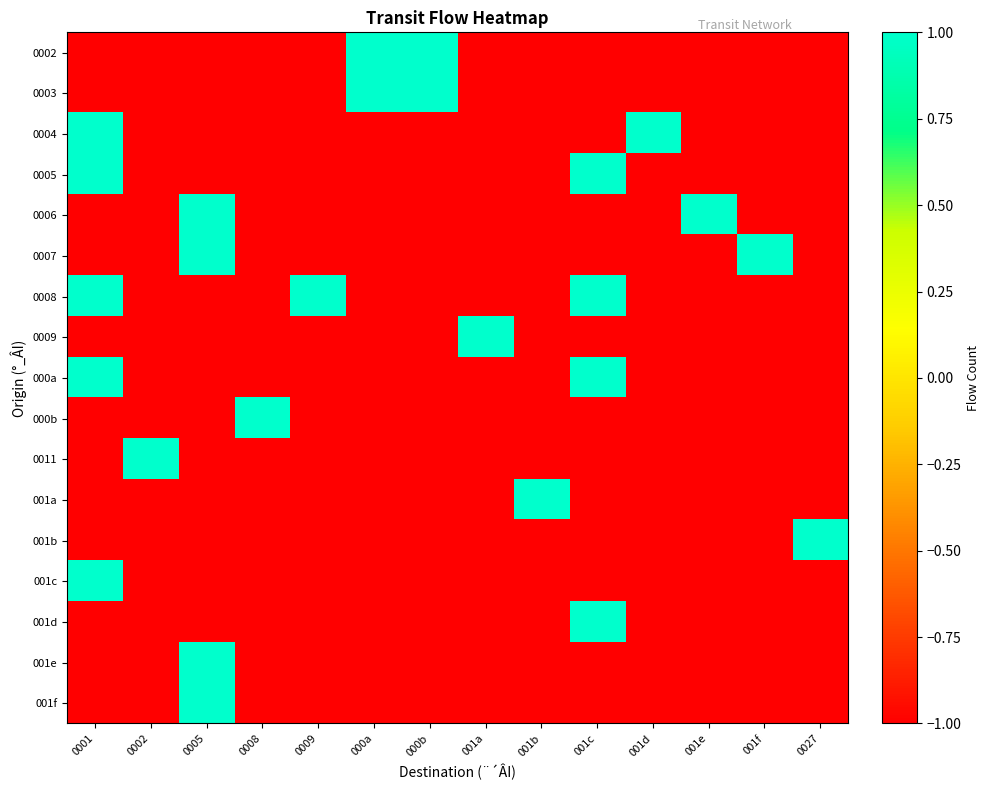

At which label does 0006 reach its peak?

0005